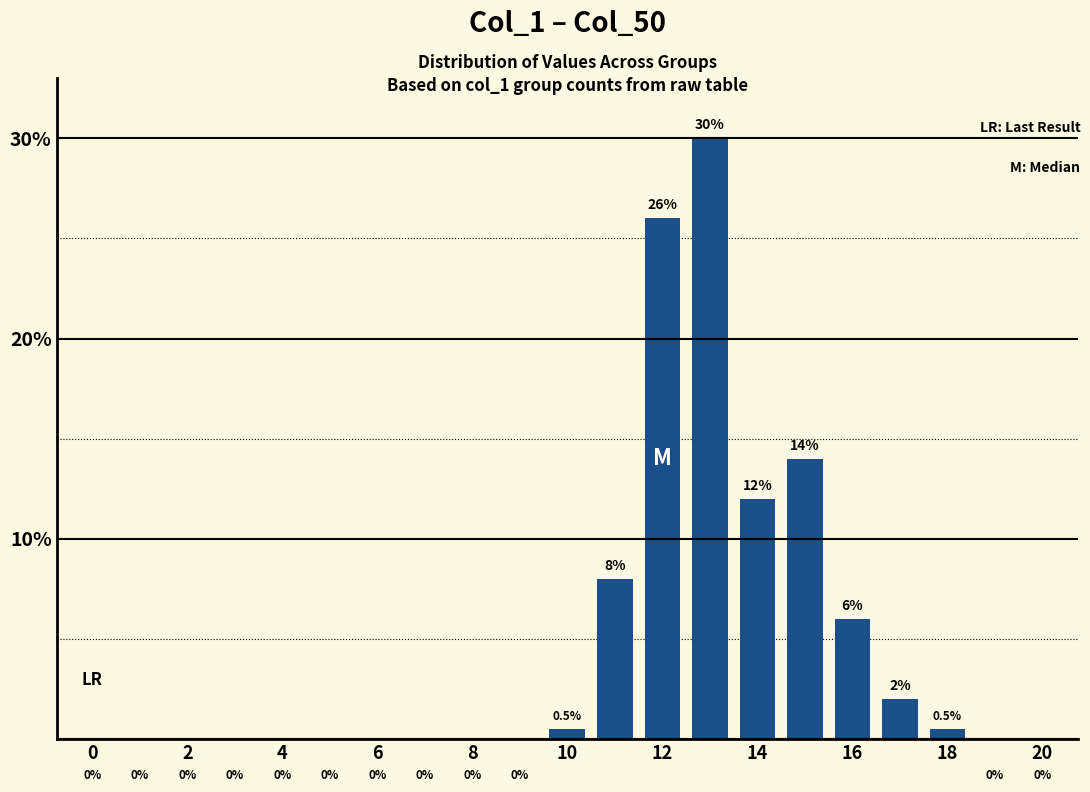

What is the greatest value displayed?

30.0